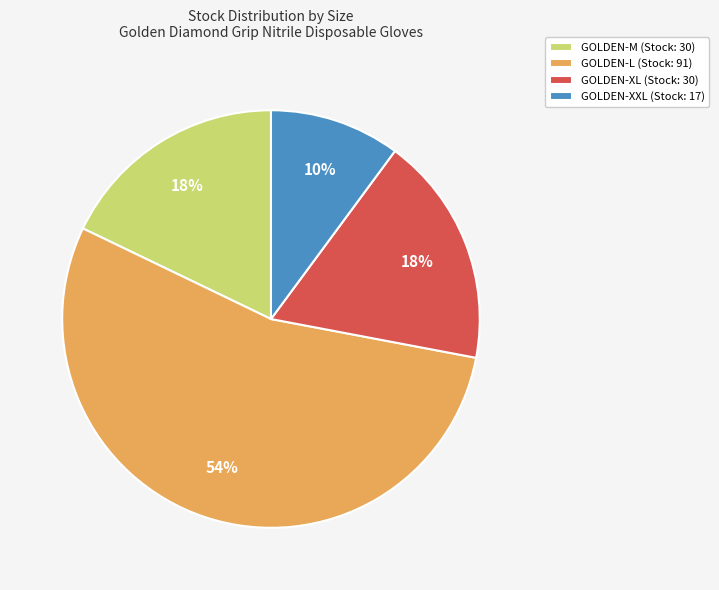

Which category accounts for the majority?

GOLDEN-L